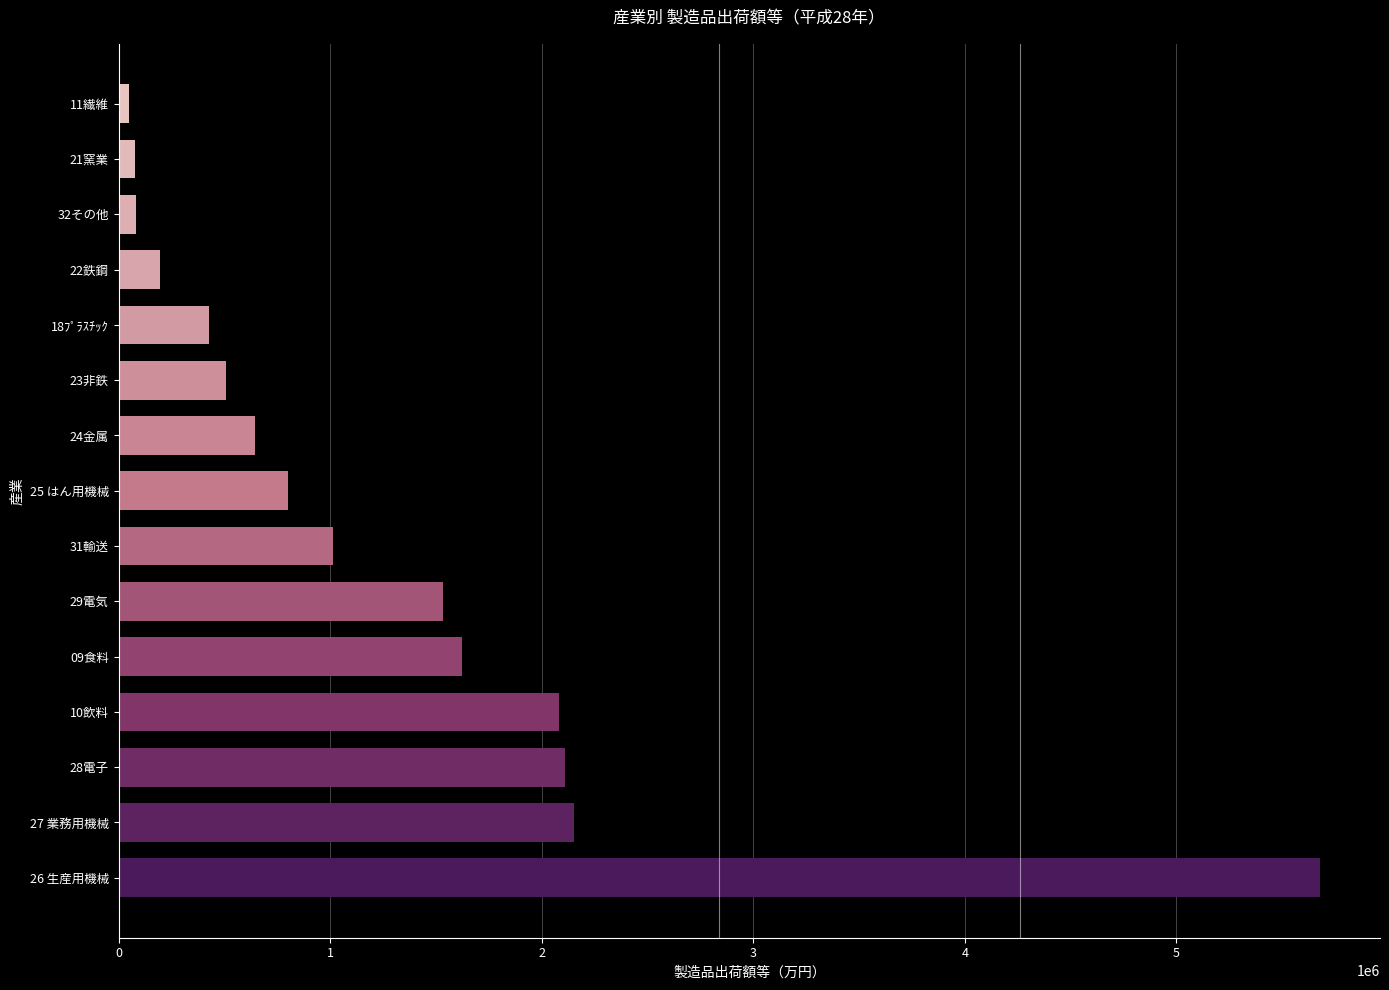

Reading left to right, what are all the values shown in this chart?

09食料=1624983	10飲料=2080233	18ﾌﾟﾗｽﾁｯｸ=425664	24金属=644313	25 はん用機械=800191	26 生産用機械=5678005	27 業務用機械=2152974	28電子=2110498	29電気=1533493	31輸送=1014296	21窯業=79515	22鉄鋼=193646	23非鉄=509548	11繊維=51776	32その他=84412